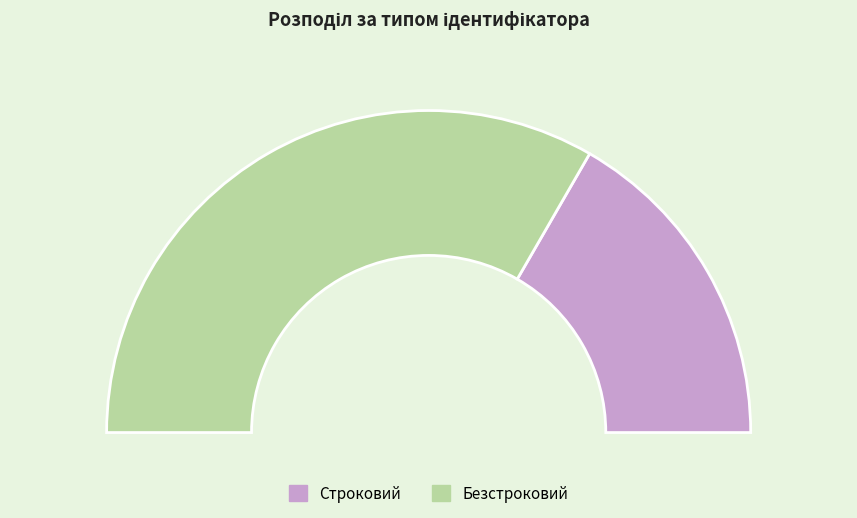

To the nearest percent, what is the difference between the largest and smallest slice percentages?

33%